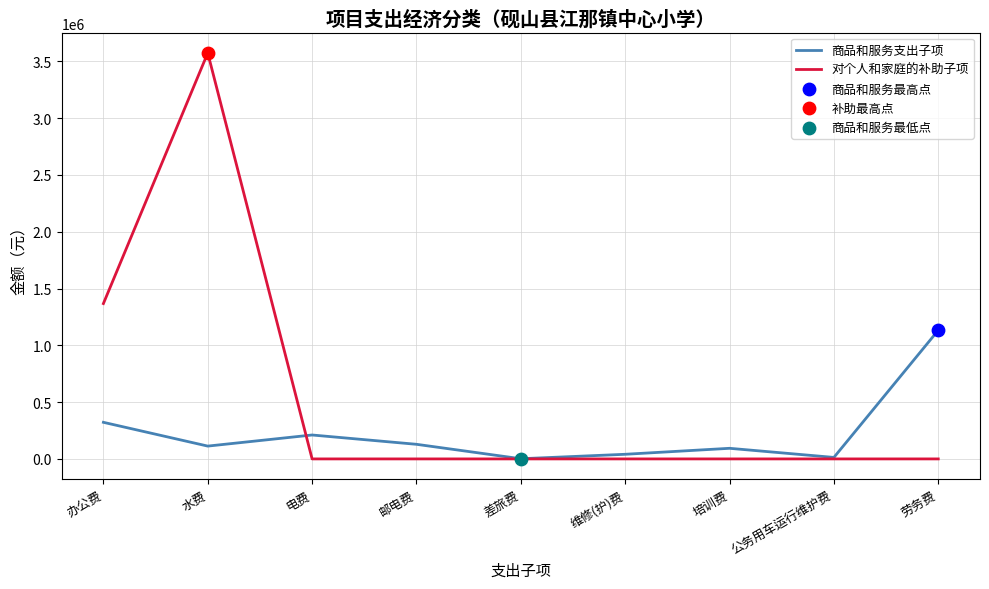

Which series changed the most between 办公费 and 公务用车运行维护费?

对个人和家庭的补助子项